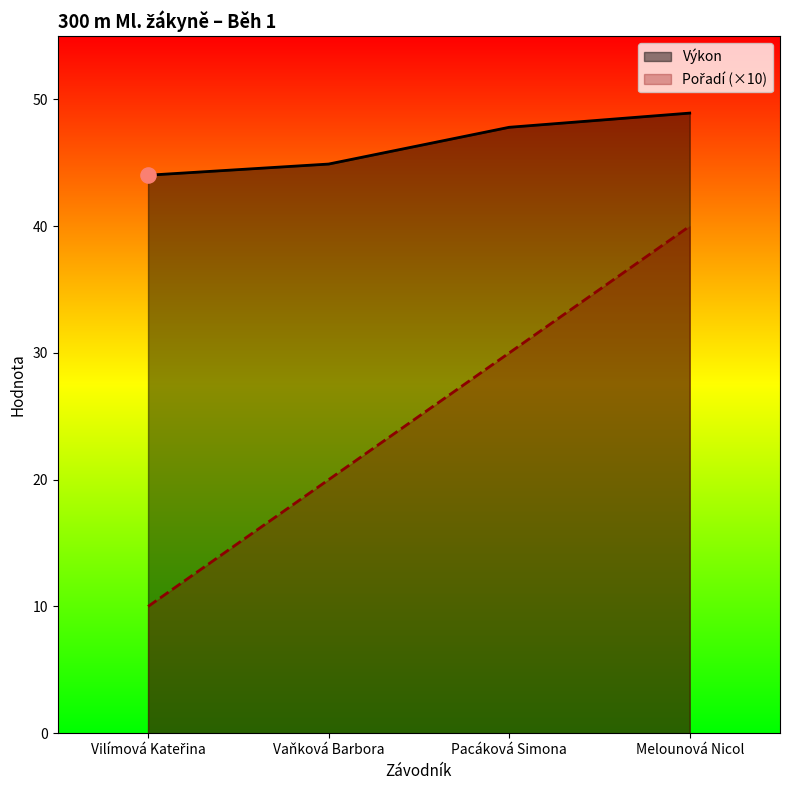

Is the value of Pořadí at Vilímová Kateřina greater than the value of Výkon at Melounová Nicol?

No